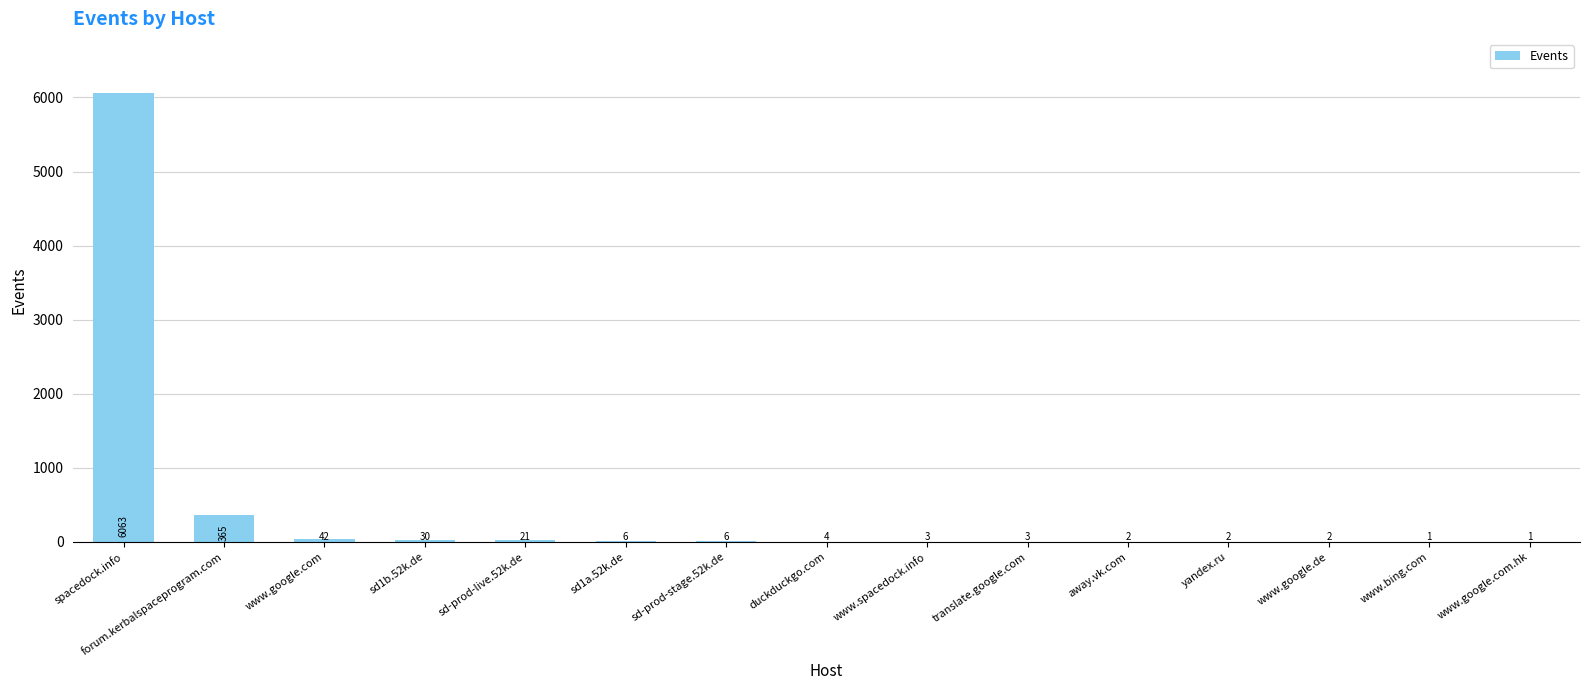

The chart shows a value of 2 at yandex.ru. True or false?

True